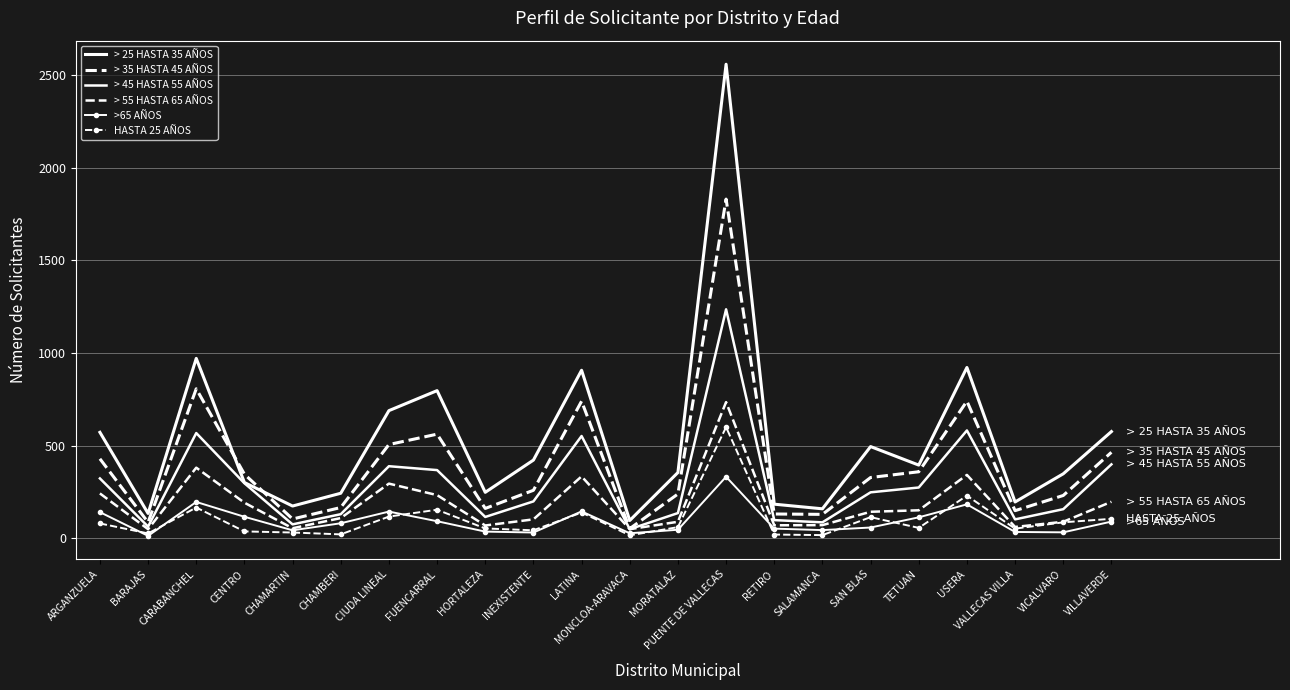

Which series ends up on top after the final intersection of > 25 HASTA 35 AÑOS and > 35 HASTA 45 AÑOS?

> 25 HASTA 35 AÑOS